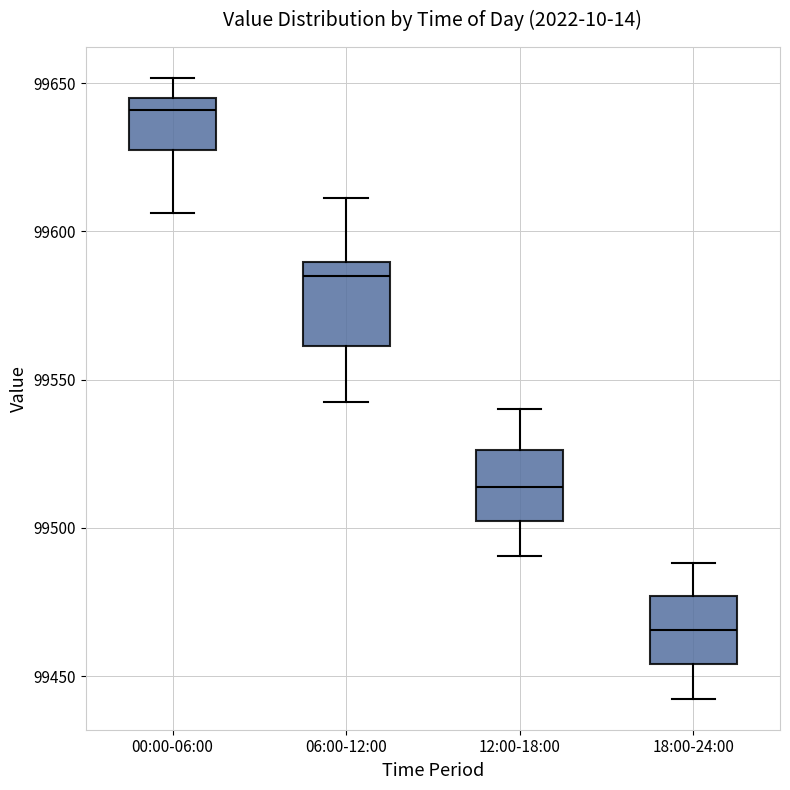

Which box's median line is the highest?

00:00-06:00